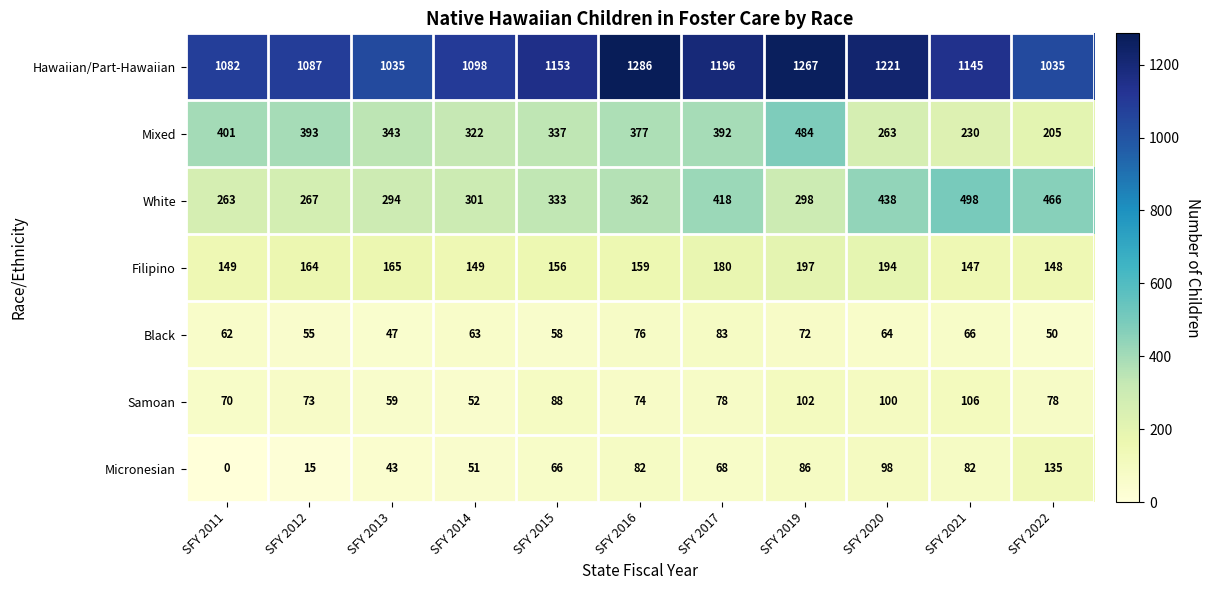

What is the approximate value of Hawaiian/Part-Hawaiian at SFY 2016, to the nearest 5?

1285